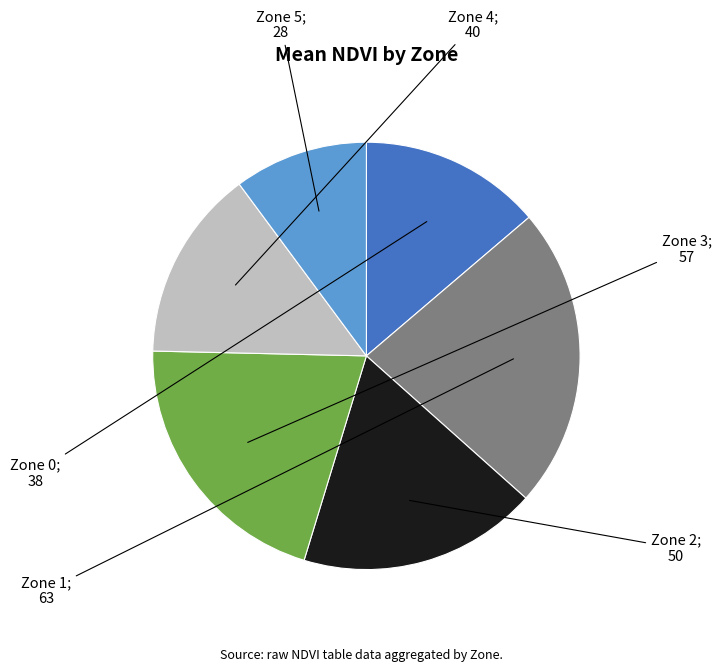

Is there any slice that represents more than half of the pie?

No